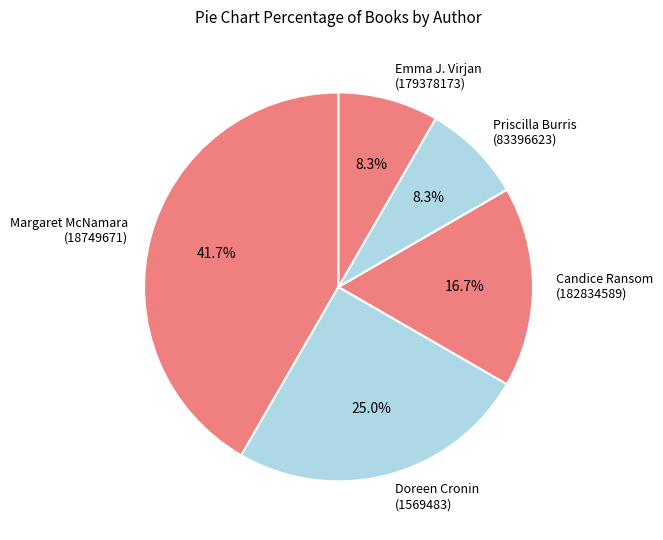

How many segments does this pie chart have?

5